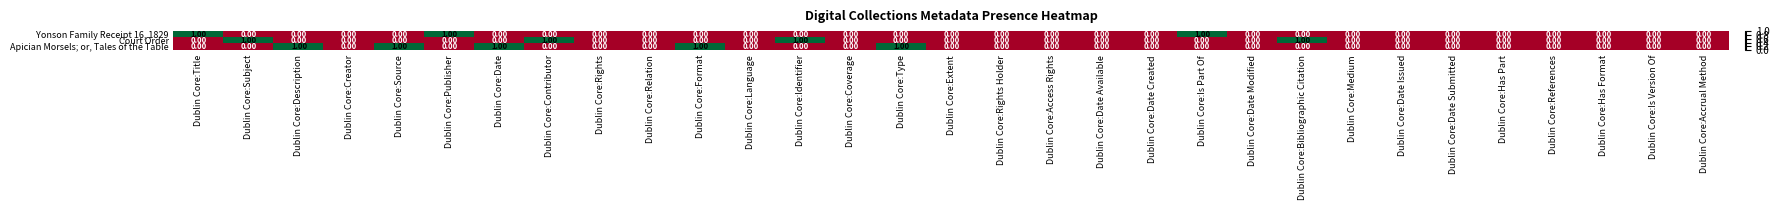

What is the sum of all Court Order values?

4